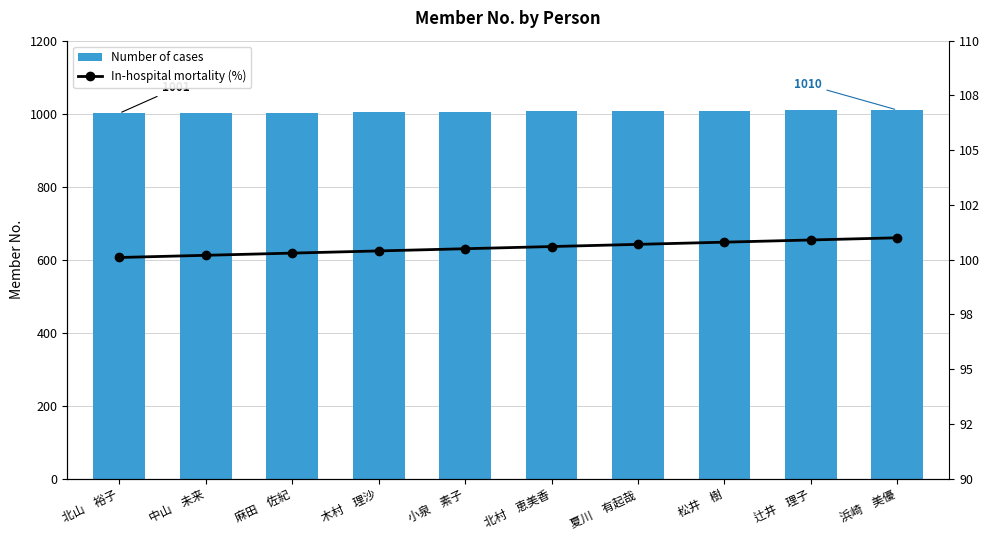

Which series has the widest spread of values?

Number of cases